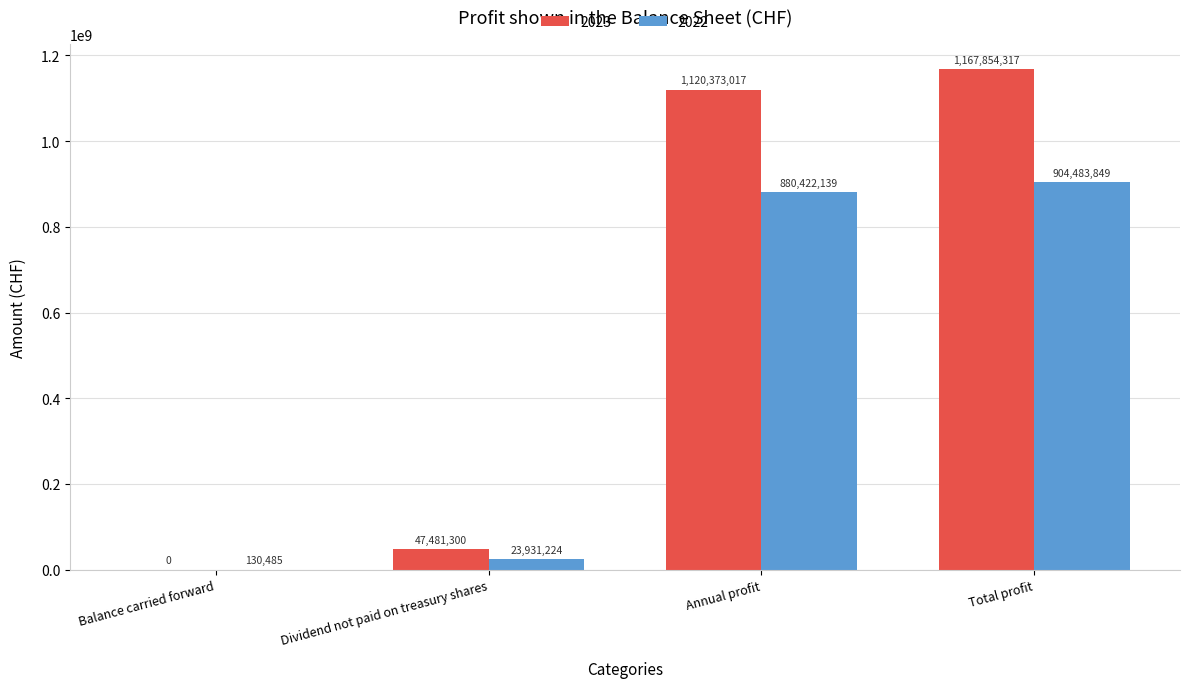

Which series changed the most between Balance carried forward and Total profit?

2023